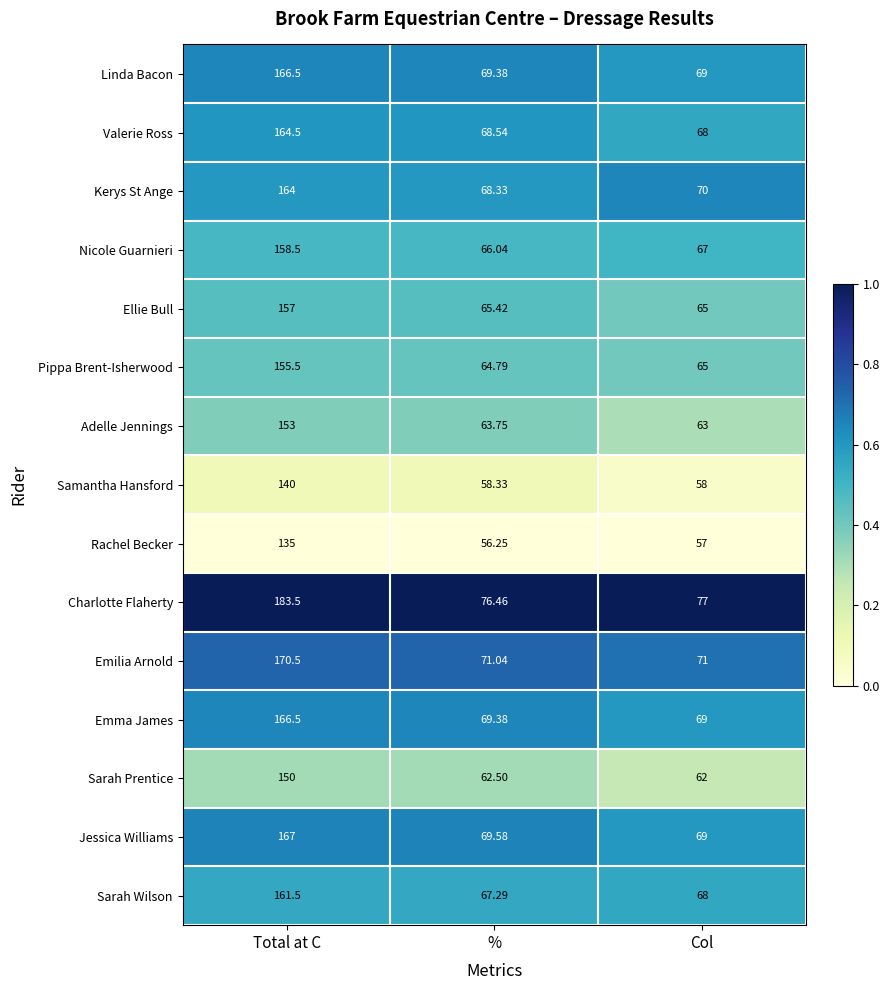

Which label corresponds to the smallest value in the chart?

%